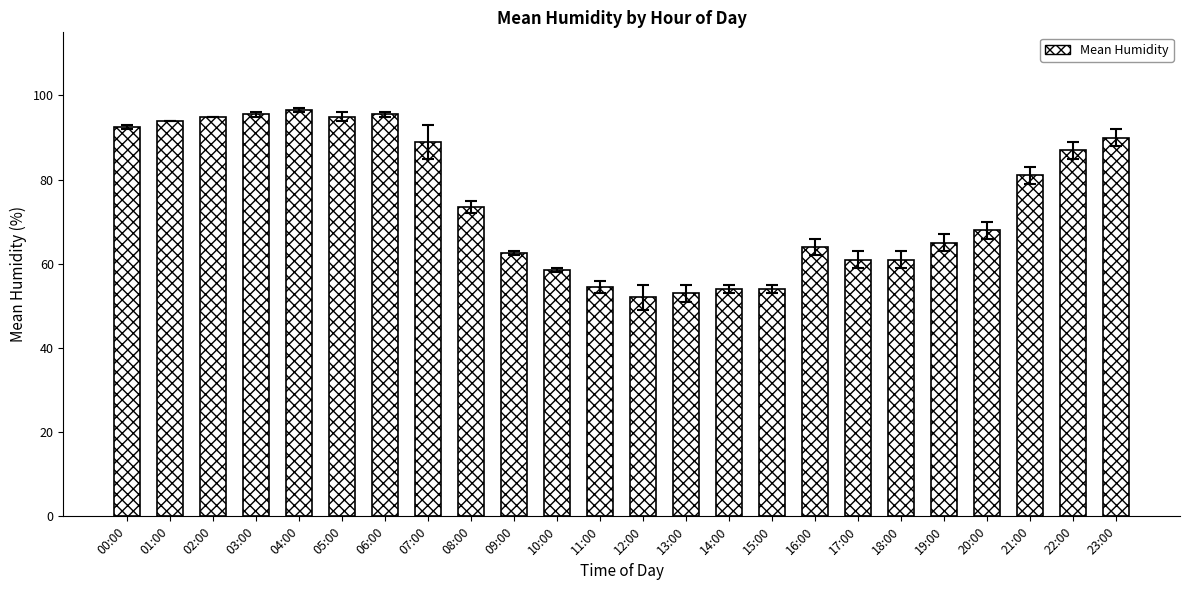

What is the average value?

74.7